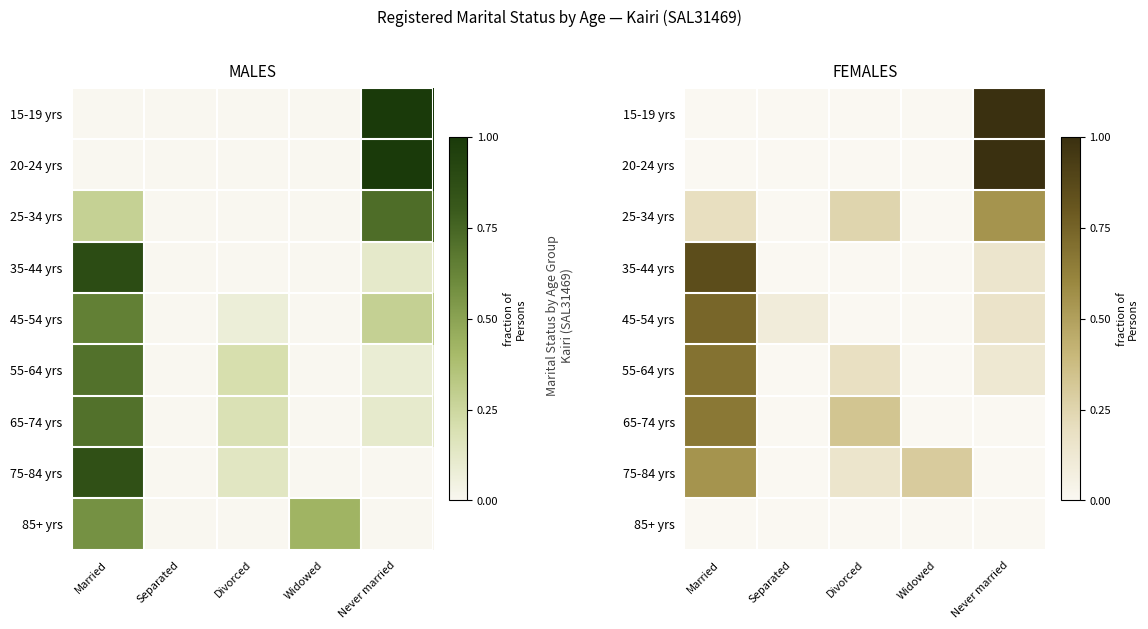

Rank the series by their maximum value, from lowest to highest.

85+ yrs, 25-34 yrs, 75-84 yrs, 65-74 yrs, 55-64 yrs, 45-54 yrs, 35-44 yrs, 15-19 yrs, 20-24 yrs